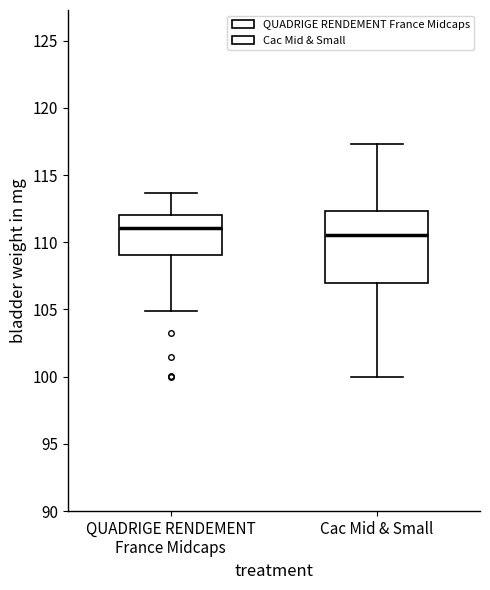

Where is the upper edge of the box for Cac Mid & Small on the y-axis? The values are not printed on the chart, so give them approximately, as read against the axis.

112.5